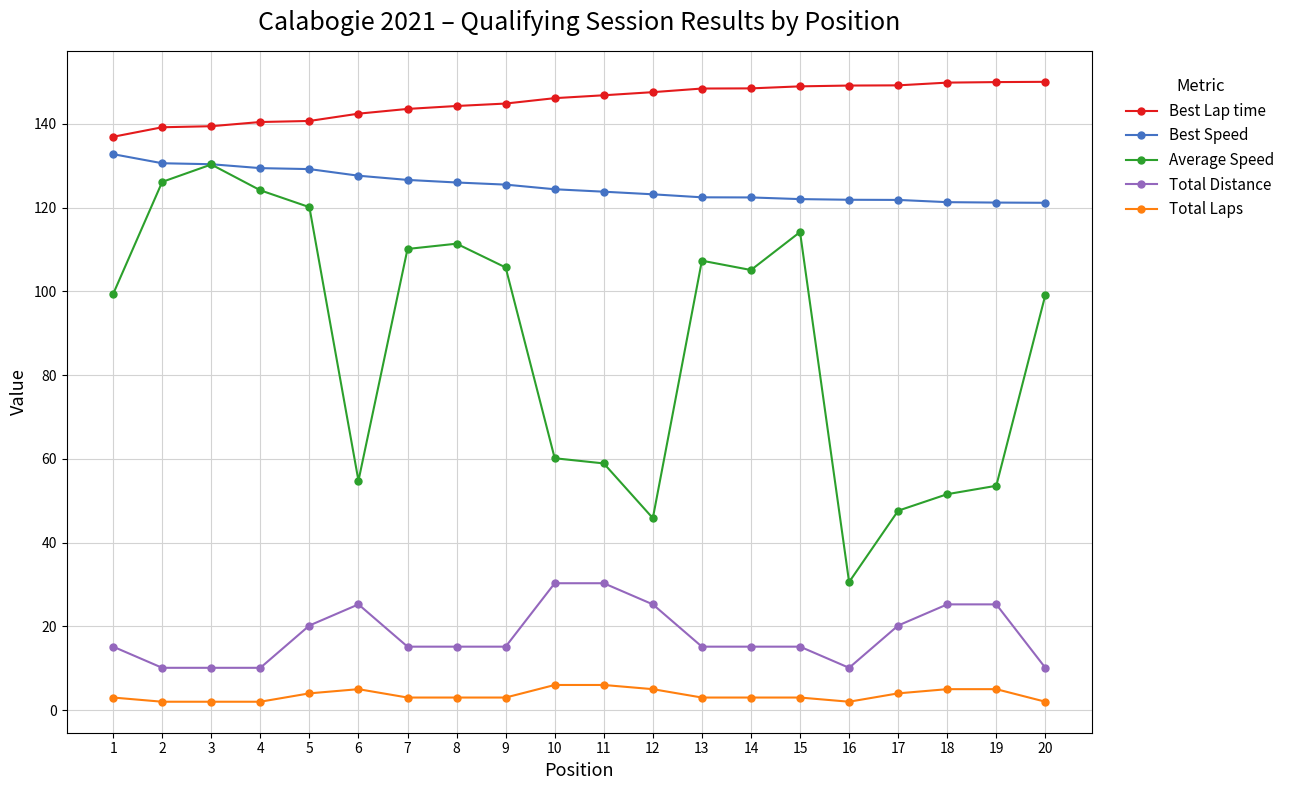

Does the chart display data point markers on the line(s)?

Yes